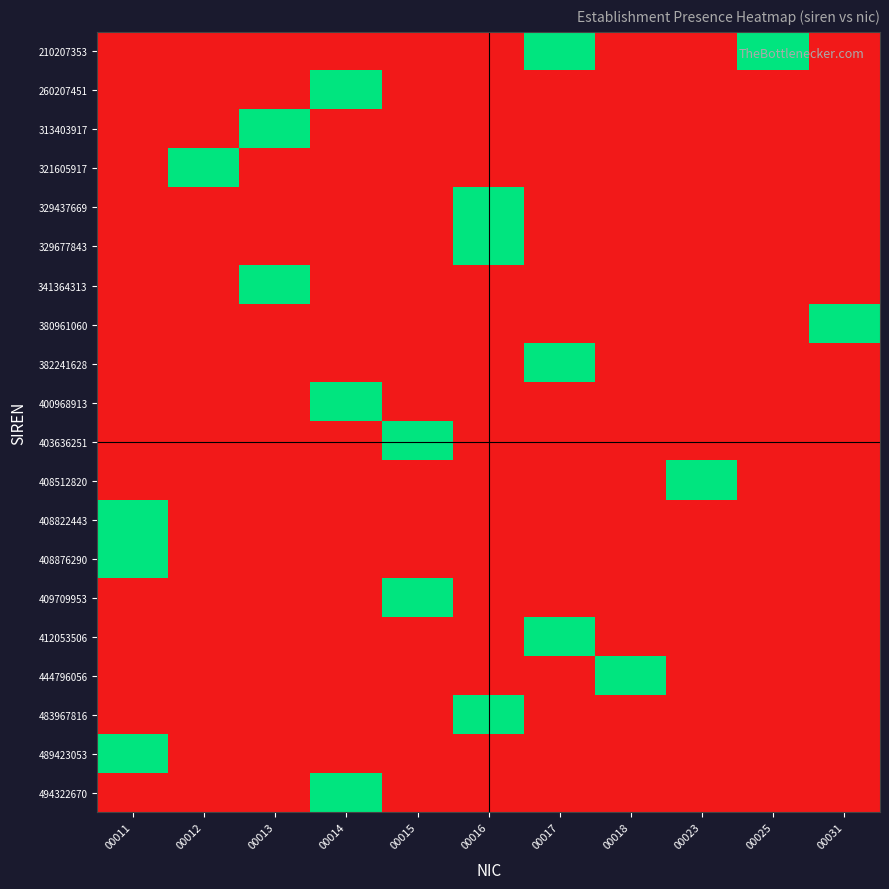

Reading left to right, extract all data points from this chart.

210207353: 00011=0	00012=0	00013=0	00014=0	00015=0	00016=0	00017=1	00018=0	00023=0	00025=1	00031=0
260207451: 00011=0	00012=0	00013=0	00014=1	00015=0	00016=0	00017=0	00018=0	00023=0	00025=0	00031=0
313403917: 00011=0	00012=0	00013=1	00014=0	00015=0	00016=0	00017=0	00018=0	00023=0	00025=0	00031=0
321605917: 00011=0	00012=1	00013=0	00014=0	00015=0	00016=0	00017=0	00018=0	00023=0	00025=0	00031=0
329437669: 00011=0	00012=0	00013=0	00014=0	00015=0	00016=1	00017=0	00018=0	00023=0	00025=0	00031=0
329677843: 00011=0	00012=0	00013=0	00014=0	00015=0	00016=1	00017=0	00018=0	00023=0	00025=0	00031=0
341364313: 00011=0	00012=0	00013=1	00014=0	00015=0	00016=0	00017=0	00018=0	00023=0	00025=0	00031=0
380961060: 00011=0	00012=0	00013=0	00014=0	00015=0	00016=0	00017=0	00018=0	00023=0	00025=0	00031=1
382241628: 00011=0	00012=0	00013=0	00014=0	00015=0	00016=0	00017=1	00018=0	00023=0	00025=0	00031=0
400968913: 00011=0	00012=0	00013=0	00014=1	00015=0	00016=0	00017=0	00018=0	00023=0	00025=0	00031=0
403636251: 00011=0	00012=0	00013=0	00014=0	00015=1	00016=0	00017=0	00018=0	00023=0	00025=0	00031=0
408512820: 00011=0	00012=0	00013=0	00014=0	00015=0	00016=0	00017=0	00018=0	00023=1	00025=0	00031=0
408822443: 00011=1	00012=0	00013=0	00014=0	00015=0	00016=0	00017=0	00018=0	00023=0	00025=0	00031=0
408876290: 00011=1	00012=0	00013=0	00014=0	00015=0	00016=0	00017=0	00018=0	00023=0	00025=0	00031=0
409709953: 00011=0	00012=0	00013=0	00014=0	00015=1	00016=0	00017=0	00018=0	00023=0	00025=0	00031=0
412053506: 00011=0	00012=0	00013=0	00014=0	00015=0	00016=0	00017=1	00018=0	00023=0	00025=0	00031=0
444796056: 00011=0	00012=0	00013=0	00014=0	00015=0	00016=0	00017=0	00018=1	00023=0	00025=0	00031=0
483967816: 00011=0	00012=0	00013=0	00014=0	00015=0	00016=1	00017=0	00018=0	00023=0	00025=0	00031=0
489423053: 00011=1	00012=0	00013=0	00014=0	00015=0	00016=0	00017=0	00018=0	00023=0	00025=0	00031=0
494322670: 00011=0	00012=0	00013=0	00014=1	00015=0	00016=0	00017=0	00018=0	00023=0	00025=0	00031=0